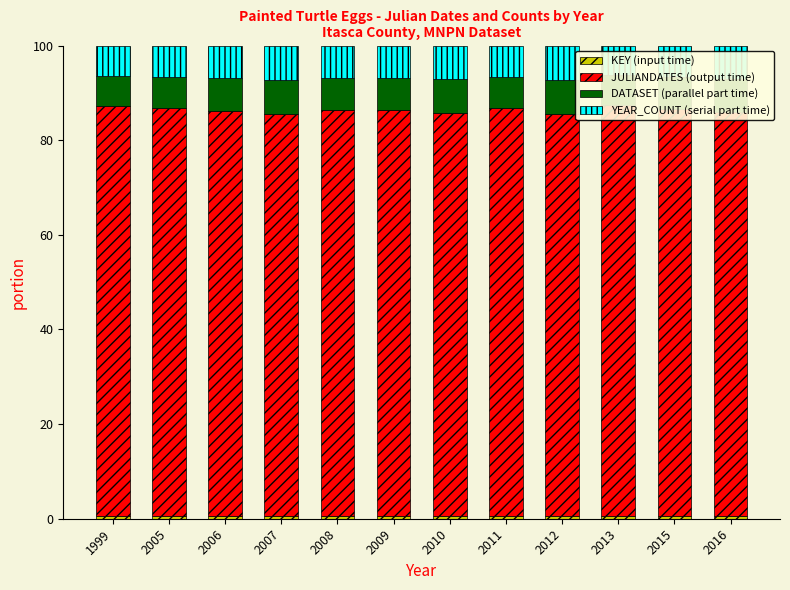

What is the spread (max minus min) of values at 2008?

85.3